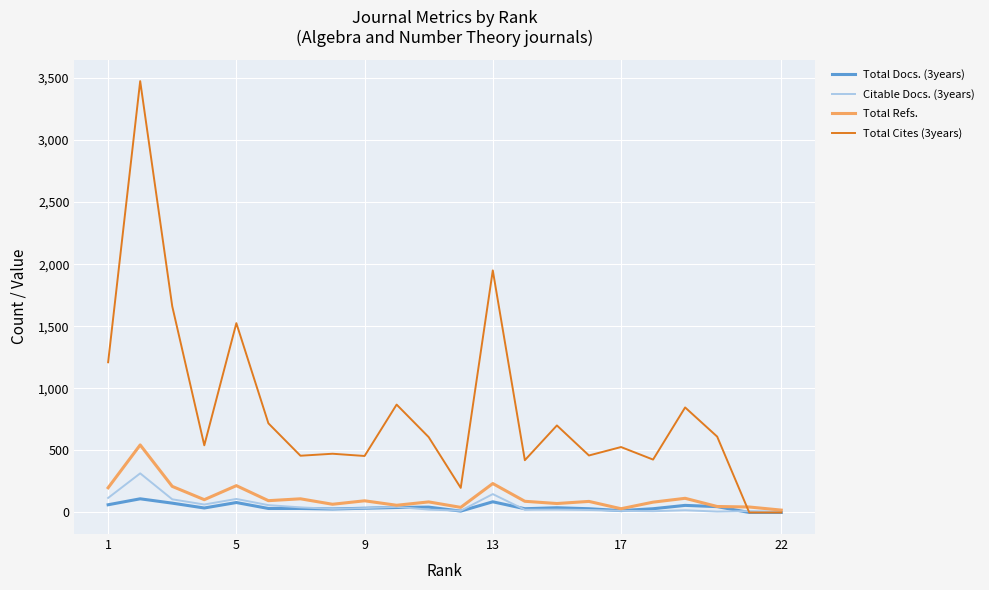

What is the greatest value displayed?

3475